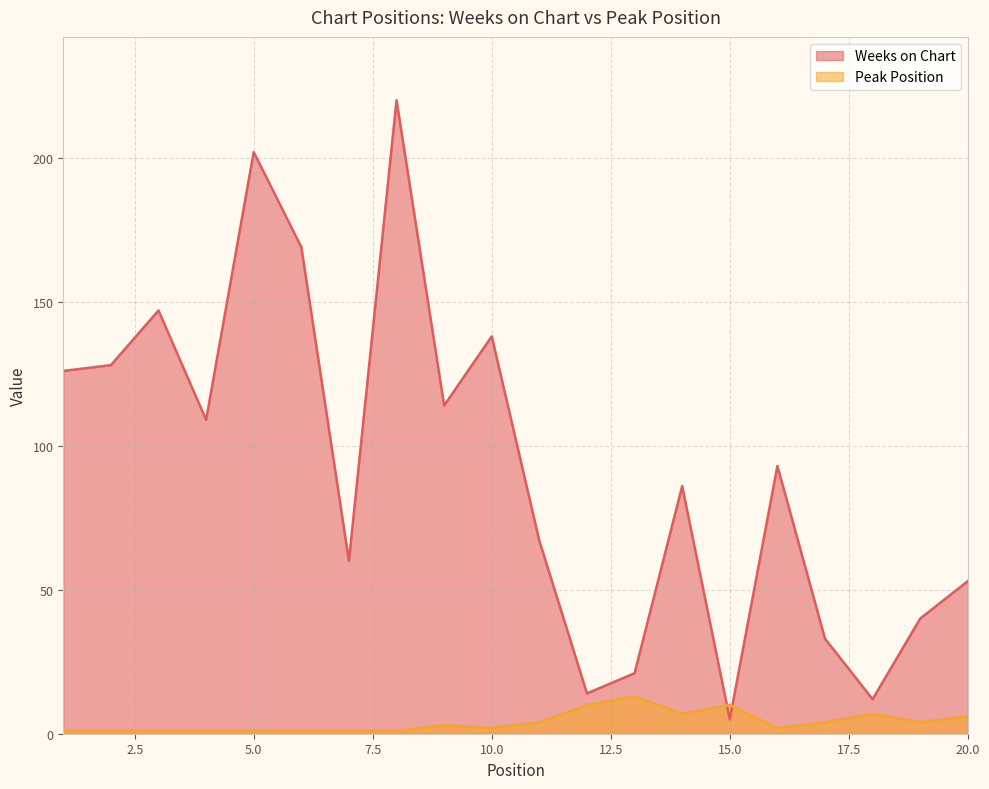

What are all the series names shown in the legend?

Weeks on Chart, Peak Position